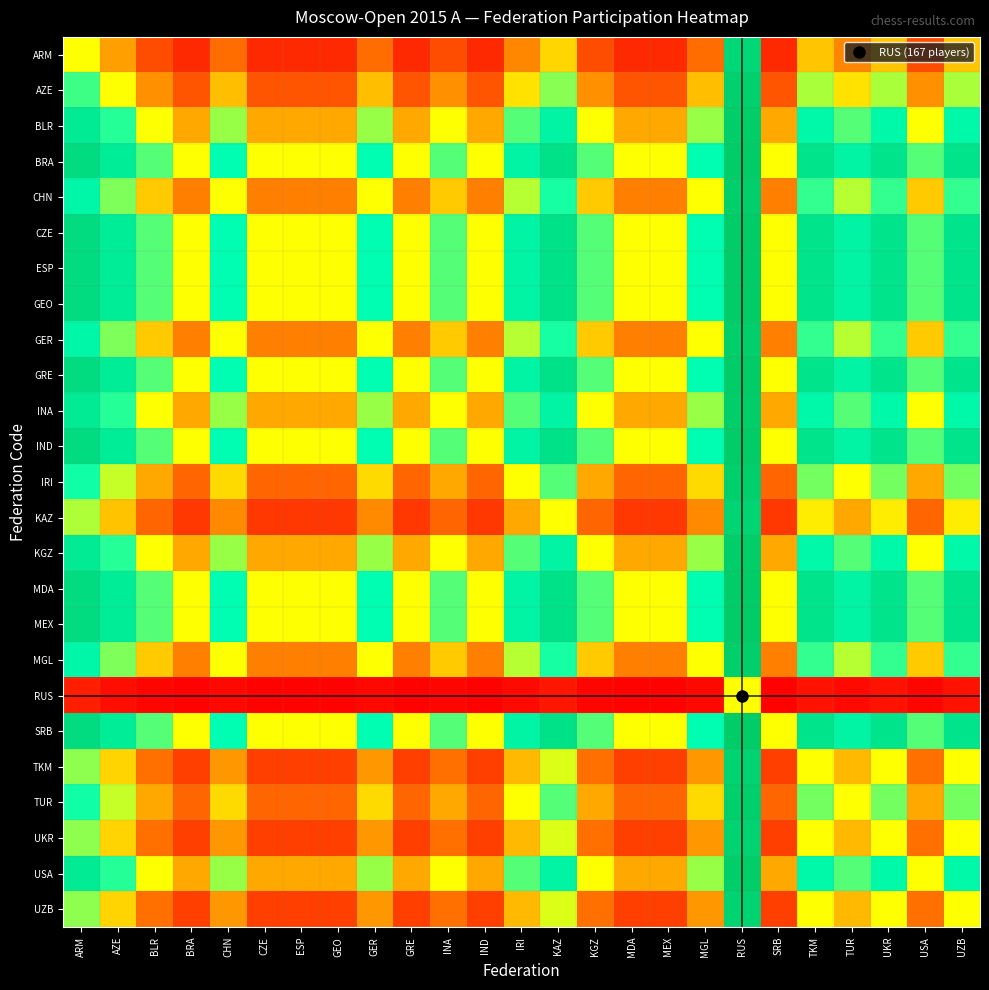

Reading left to right, list all the values displayed in this chart.

ARM: ARM=0.5	AZE=0.3	BLR=0.2	BRA=0.1	CHN=0.2	CZE=0.1	ESP=0.1	GEO=0.1	GER=0.2	GRE=0.1	INA=0.2	IND=0.1	IRI=0.3	KAZ=0.4	KGZ=0.2	MDA=0.1	MEX=0.1	MGL=0.2	RUS=0.9	SRB=0.1	TKM=0.4	TUR=0.3	UKR=0.4	USA=0.2	UZB=0.4
AZE: ARM=0.7	AZE=0.5	BLR=0.3	BRA=0.2	CHN=0.4	CZE=0.2	ESP=0.2	GEO=0.2	GER=0.4	GRE=0.2	INA=0.3	IND=0.2	IRI=0.4	KAZ=0.6	KGZ=0.3	MDA=0.2	MEX=0.2	MGL=0.4	RUS=1.0	SRB=0.2	TKM=0.6	TUR=0.4	UKR=0.6	USA=0.3	UZB=0.6
BLR: ARM=0.8	AZE=0.7	BLR=0.5	BRA=0.3	CHN=0.6	CZE=0.3	ESP=0.3	GEO=0.3	GER=0.6	GRE=0.3	INA=0.5	IND=0.3	IRI=0.7	KAZ=0.8	KGZ=0.5	MDA=0.3	MEX=0.3	MGL=0.6	RUS=1.0	SRB=0.3	TKM=0.8	TUR=0.7	UKR=0.8	USA=0.5	UZB=0.8
BRA: ARM=0.9	AZE=0.8	BLR=0.7	BRA=0.5	CHN=0.8	CZE=0.5	ESP=0.5	GEO=0.5	GER=0.8	GRE=0.5	INA=0.7	IND=0.5	IRI=0.8	KAZ=0.9	KGZ=0.7	MDA=0.5	MEX=0.5	MGL=0.8	RUS=1.0	SRB=0.5	TKM=0.9	TUR=0.8	UKR=0.9	USA=0.7	UZB=0.9
CHN: ARM=0.8	AZE=0.6	BLR=0.4	BRA=0.2	CHN=0.5	CZE=0.2	ESP=0.2	GEO=0.2	GER=0.5	GRE=0.2	INA=0.4	IND=0.2	IRI=0.6	KAZ=0.7	KGZ=0.4	MDA=0.2	MEX=0.2	MGL=0.5	RUS=1.0	SRB=0.2	TKM=0.7	TUR=0.6	UKR=0.7	USA=0.4	UZB=0.7
CZE: ARM=0.9	AZE=0.8	BLR=0.7	BRA=0.5	CHN=0.8	CZE=0.5	ESP=0.5	GEO=0.5	GER=0.8	GRE=0.5	INA=0.7	IND=0.5	IRI=0.8	KAZ=0.9	KGZ=0.7	MDA=0.5	MEX=0.5	MGL=0.8	RUS=1.0	SRB=0.5	TKM=0.9	TUR=0.8	UKR=0.9	USA=0.7	UZB=0.9
ESP: ARM=0.9	AZE=0.8	BLR=0.7	BRA=0.5	CHN=0.8	CZE=0.5	ESP=0.5	GEO=0.5	GER=0.8	GRE=0.5	INA=0.7	IND=0.5	IRI=0.8	KAZ=0.9	KGZ=0.7	MDA=0.5	MEX=0.5	MGL=0.8	RUS=1.0	SRB=0.5	TKM=0.9	TUR=0.8	UKR=0.9	USA=0.7	UZB=0.9
GEO: ARM=0.9	AZE=0.8	BLR=0.7	BRA=0.5	CHN=0.8	CZE=0.5	ESP=0.5	GEO=0.5	GER=0.8	GRE=0.5	INA=0.7	IND=0.5	IRI=0.8	KAZ=0.9	KGZ=0.7	MDA=0.5	MEX=0.5	MGL=0.8	RUS=1.0	SRB=0.5	TKM=0.9	TUR=0.8	UKR=0.9	USA=0.7	UZB=0.9
GER: ARM=0.8	AZE=0.6	BLR=0.4	BRA=0.2	CHN=0.5	CZE=0.2	ESP=0.2	GEO=0.2	GER=0.5	GRE=0.2	INA=0.4	IND=0.2	IRI=0.6	KAZ=0.7	KGZ=0.4	MDA=0.2	MEX=0.2	MGL=0.5	RUS=1.0	SRB=0.2	TKM=0.7	TUR=0.6	UKR=0.7	USA=0.4	UZB=0.7
GRE: ARM=0.9	AZE=0.8	BLR=0.7	BRA=0.5	CHN=0.8	CZE=0.5	ESP=0.5	GEO=0.5	GER=0.8	GRE=0.5	INA=0.7	IND=0.5	IRI=0.8	KAZ=0.9	KGZ=0.7	MDA=0.5	MEX=0.5	MGL=0.8	RUS=1.0	SRB=0.5	TKM=0.9	TUR=0.8	UKR=0.9	USA=0.7	UZB=0.9
INA: ARM=0.8	AZE=0.7	BLR=0.5	BRA=0.3	CHN=0.6	CZE=0.3	ESP=0.3	GEO=0.3	GER=0.6	GRE=0.3	INA=0.5	IND=0.3	IRI=0.7	KAZ=0.8	KGZ=0.5	MDA=0.3	MEX=0.3	MGL=0.6	RUS=1.0	SRB=0.3	TKM=0.8	TUR=0.7	UKR=0.8	USA=0.5	UZB=0.8
IND: ARM=0.9	AZE=0.8	BLR=0.7	BRA=0.5	CHN=0.8	CZE=0.5	ESP=0.5	GEO=0.5	GER=0.8	GRE=0.5	INA=0.7	IND=0.5	IRI=0.8	KAZ=0.9	KGZ=0.7	MDA=0.5	MEX=0.5	MGL=0.8	RUS=1.0	SRB=0.5	TKM=0.9	TUR=0.8	UKR=0.9	USA=0.7	UZB=0.9
IRI: ARM=0.7	AZE=0.6	BLR=0.3	BRA=0.2	CHN=0.4	CZE=0.2	ESP=0.2	GEO=0.2	GER=0.4	GRE=0.2	INA=0.3	IND=0.2	IRI=0.5	KAZ=0.7	KGZ=0.3	MDA=0.2	MEX=0.2	MGL=0.4	RUS=1.0	SRB=0.2	TKM=0.6	TUR=0.5	UKR=0.6	USA=0.3	UZB=0.6
KAZ: ARM=0.6	AZE=0.4	BLR=0.2	BRA=0.1	CHN=0.3	CZE=0.1	ESP=0.1	GEO=0.1	GER=0.3	GRE=0.1	INA=0.2	IND=0.1	IRI=0.3	KAZ=0.5	KGZ=0.2	MDA=0.1	MEX=0.1	MGL=0.3	RUS=1.0	SRB=0.1	TKM=0.5	TUR=0.3	UKR=0.5	USA=0.2	UZB=0.5
KGZ: ARM=0.8	AZE=0.7	BLR=0.5	BRA=0.3	CHN=0.6	CZE=0.3	ESP=0.3	GEO=0.3	GER=0.6	GRE=0.3	INA=0.5	IND=0.3	IRI=0.7	KAZ=0.8	KGZ=0.5	MDA=0.3	MEX=0.3	MGL=0.6	RUS=1.0	SRB=0.3	TKM=0.8	TUR=0.7	UKR=0.8	USA=0.5	UZB=0.8
MDA: ARM=0.9	AZE=0.8	BLR=0.7	BRA=0.5	CHN=0.8	CZE=0.5	ESP=0.5	GEO=0.5	GER=0.8	GRE=0.5	INA=0.7	IND=0.5	IRI=0.8	KAZ=0.9	KGZ=0.7	MDA=0.5	MEX=0.5	MGL=0.8	RUS=1.0	SRB=0.5	TKM=0.9	TUR=0.8	UKR=0.9	USA=0.7	UZB=0.9
MEX: ARM=0.9	AZE=0.8	BLR=0.7	BRA=0.5	CHN=0.8	CZE=0.5	ESP=0.5	GEO=0.5	GER=0.8	GRE=0.5	INA=0.7	IND=0.5	IRI=0.8	KAZ=0.9	KGZ=0.7	MDA=0.5	MEX=0.5	MGL=0.8	RUS=1.0	SRB=0.5	TKM=0.9	TUR=0.8	UKR=0.9	USA=0.7	UZB=0.9
MGL: ARM=0.8	AZE=0.6	BLR=0.4	BRA=0.2	CHN=0.5	CZE=0.2	ESP=0.2	GEO=0.2	GER=0.5	GRE=0.2	INA=0.4	IND=0.2	IRI=0.6	KAZ=0.7	KGZ=0.4	MDA=0.2	MEX=0.2	MGL=0.5	RUS=1.0	SRB=0.2	TKM=0.7	TUR=0.6	UKR=0.7	USA=0.4	UZB=0.7
RUS: ARM=0.1	AZE=0.0	BLR=0.0	BRA=0.0	CHN=0.0	CZE=0.0	ESP=0.0	GEO=0.0	GER=0.0	GRE=0.0	INA=0.0	IND=0.0	IRI=0.0	KAZ=0.0	KGZ=0.0	MDA=0.0	MEX=0.0	MGL=0.0	RUS=0.5	SRB=0.0	TKM=0.0	TUR=0.0	UKR=0.0	USA=0.0	UZB=0.0
SRB: ARM=0.9	AZE=0.8	BLR=0.7	BRA=0.5	CHN=0.8	CZE=0.5	ESP=0.5	GEO=0.5	GER=0.8	GRE=0.5	INA=0.7	IND=0.5	IRI=0.8	KAZ=0.9	KGZ=0.7	MDA=0.5	MEX=0.5	MGL=0.8	RUS=1.0	SRB=0.5	TKM=0.9	TUR=0.8	UKR=0.9	USA=0.7	UZB=0.9
TKM: ARM=0.6	AZE=0.4	BLR=0.2	BRA=0.1	CHN=0.3	CZE=0.1	ESP=0.1	GEO=0.1	GER=0.3	GRE=0.1	INA=0.2	IND=0.1	IRI=0.4	KAZ=0.5	KGZ=0.2	MDA=0.1	MEX=0.1	MGL=0.3	RUS=1.0	SRB=0.1	TKM=0.5	TUR=0.4	UKR=0.5	USA=0.2	UZB=0.5
TUR: ARM=0.7	AZE=0.6	BLR=0.3	BRA=0.2	CHN=0.4	CZE=0.2	ESP=0.2	GEO=0.2	GER=0.4	GRE=0.2	INA=0.3	IND=0.2	IRI=0.5	KAZ=0.7	KGZ=0.3	MDA=0.2	MEX=0.2	MGL=0.4	RUS=1.0	SRB=0.2	TKM=0.6	TUR=0.5	UKR=0.6	USA=0.3	UZB=0.6
UKR: ARM=0.6	AZE=0.4	BLR=0.2	BRA=0.1	CHN=0.3	CZE=0.1	ESP=0.1	GEO=0.1	GER=0.3	GRE=0.1	INA=0.2	IND=0.1	IRI=0.4	KAZ=0.5	KGZ=0.2	MDA=0.1	MEX=0.1	MGL=0.3	RUS=1.0	SRB=0.1	TKM=0.5	TUR=0.4	UKR=0.5	USA=0.2	UZB=0.5
USA: ARM=0.8	AZE=0.7	BLR=0.5	BRA=0.3	CHN=0.6	CZE=0.3	ESP=0.3	GEO=0.3	GER=0.6	GRE=0.3	INA=0.5	IND=0.3	IRI=0.7	KAZ=0.8	KGZ=0.5	MDA=0.3	MEX=0.3	MGL=0.6	RUS=1.0	SRB=0.3	TKM=0.8	TUR=0.7	UKR=0.8	USA=0.5	UZB=0.8
UZB: ARM=0.6	AZE=0.4	BLR=0.2	BRA=0.1	CHN=0.3	CZE=0.1	ESP=0.1	GEO=0.1	GER=0.3	GRE=0.1	INA=0.2	IND=0.1	IRI=0.4	KAZ=0.5	KGZ=0.2	MDA=0.1	MEX=0.1	MGL=0.3	RUS=1.0	SRB=0.1	TKM=0.5	TUR=0.4	UKR=0.5	USA=0.2	UZB=0.5